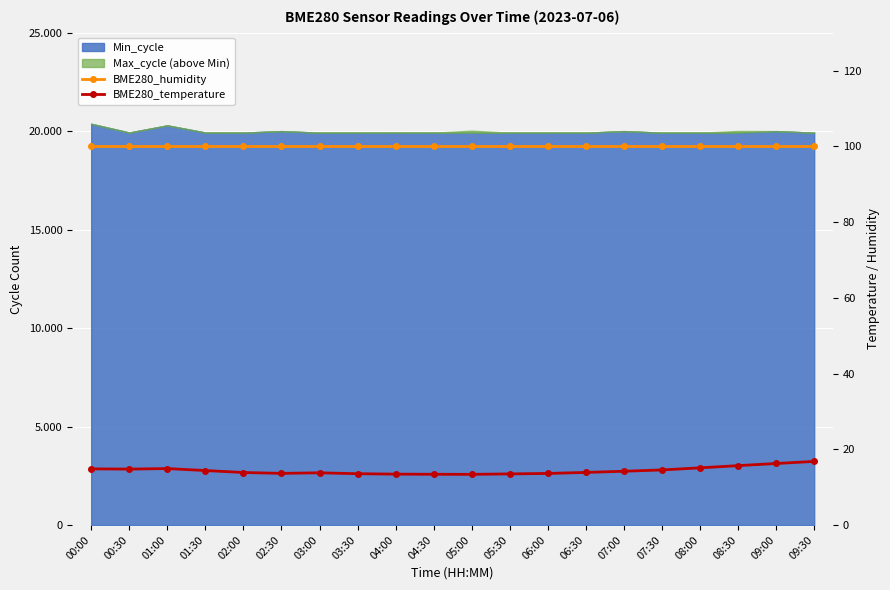

List the labels in order of BME280_temperature value, smallest first.

05:00, 04:30, 04:00, 05:30, 03:30, 06:00, 02:30, 03:00, 02:00, 06:30, 07:00, 01:30, 07:30, 00:30, 00:00, 01:00, 08:00, 08:30, 09:00, 09:30